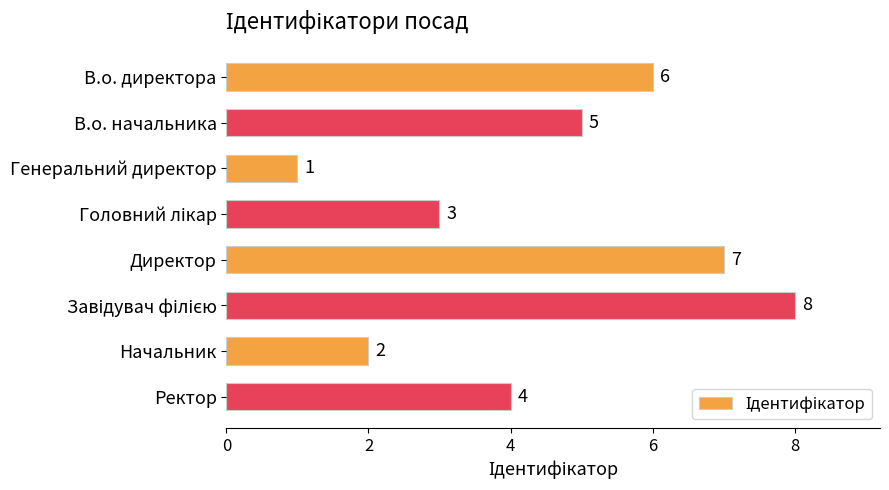

How many values are below 5?

4